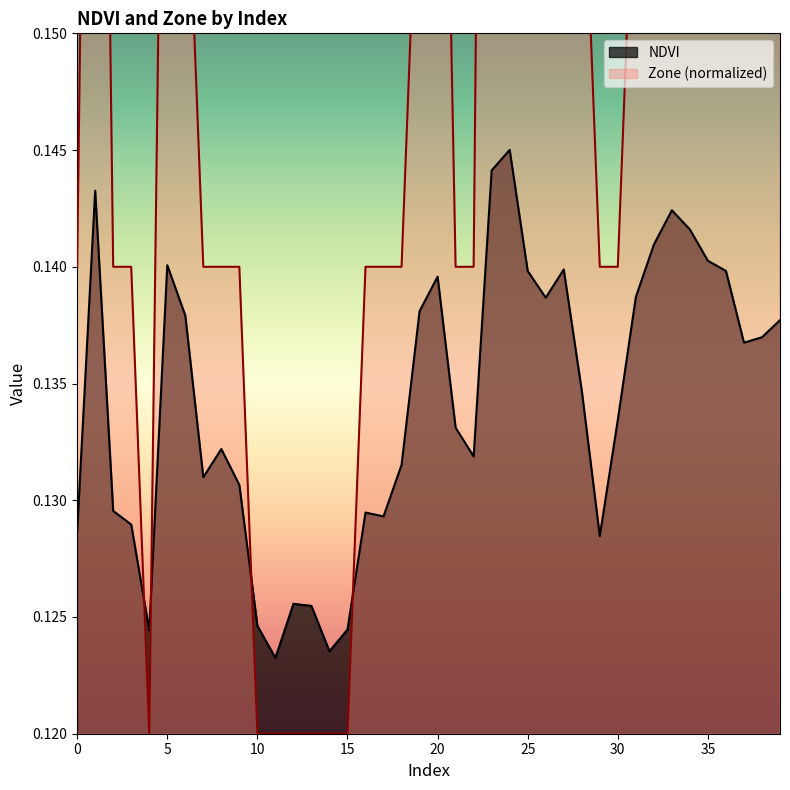

What is the difference between the maximum and minimum values in the Zone series?

0.1